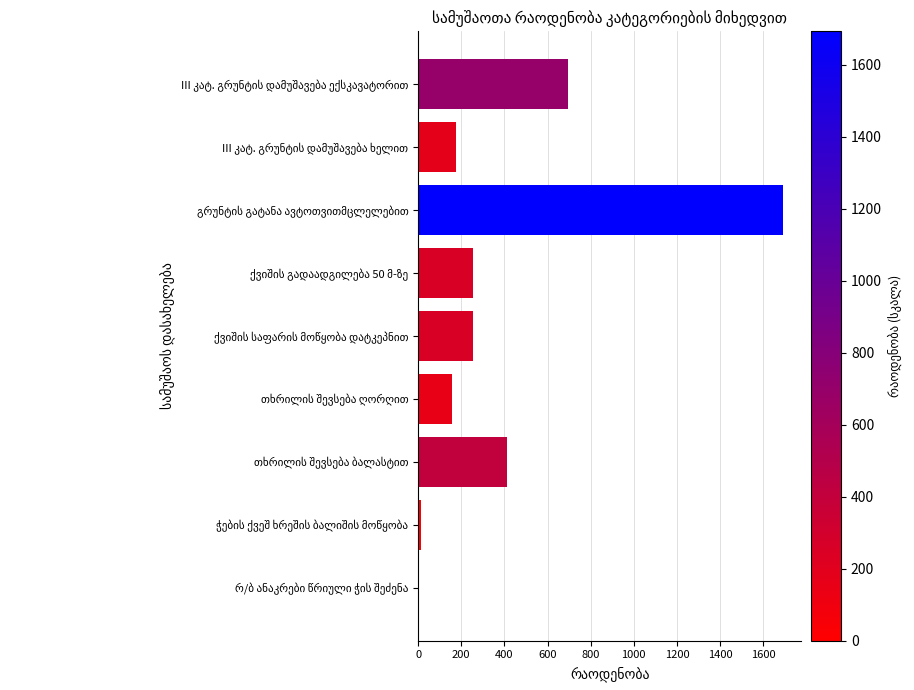

What is the maximum value shown in the chart?

1693.0